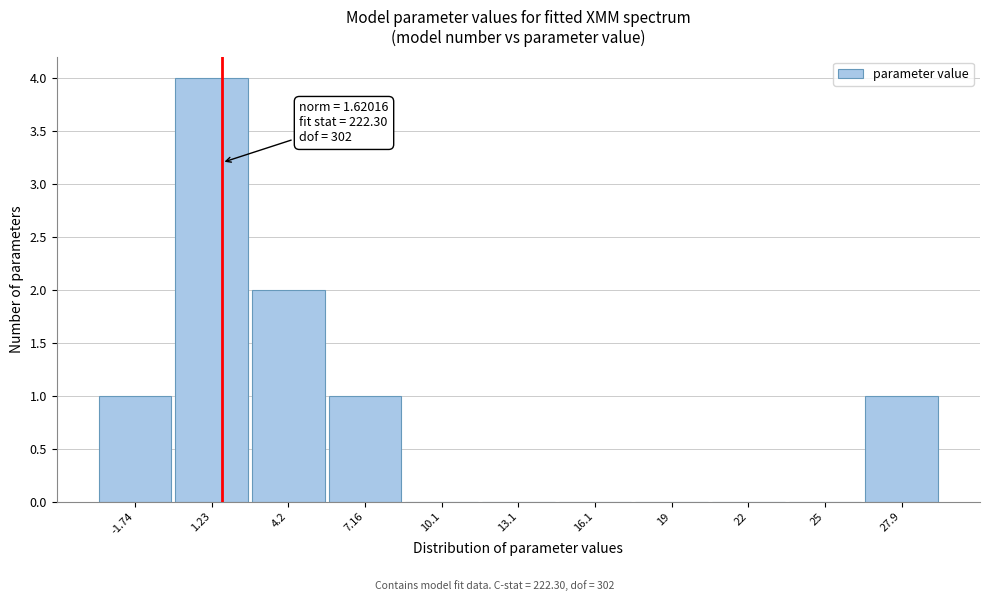

Over which range of the x-axis is the bar tallest?

-0.5 to 2.5